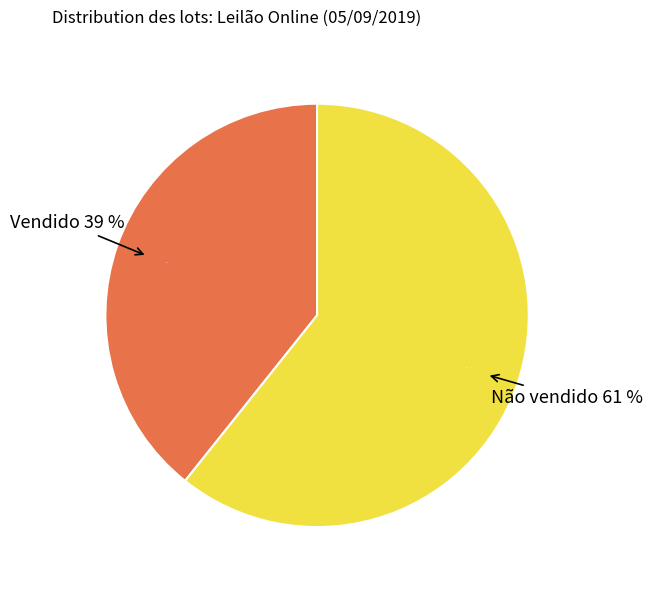

Count the number of slices in the pie.

2